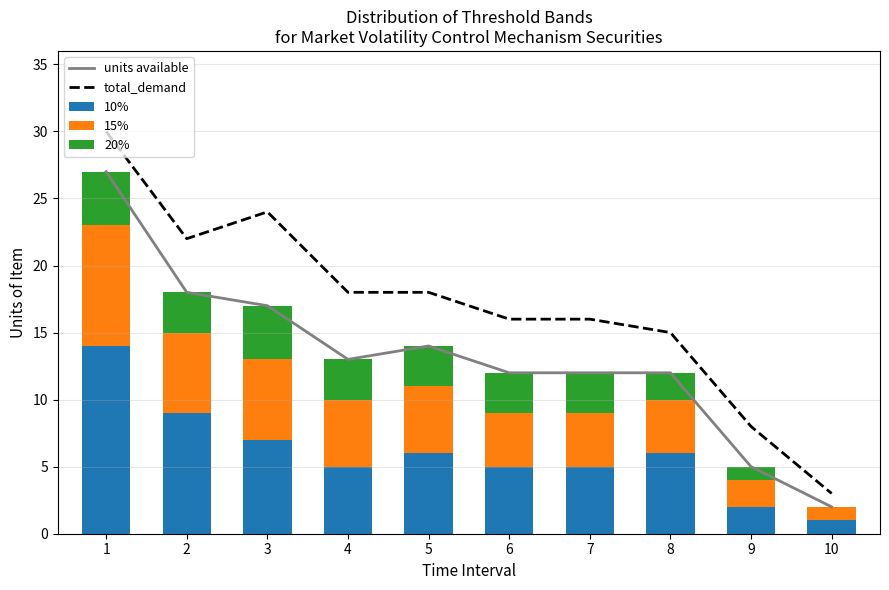

What is the sum of all 10% values?

60